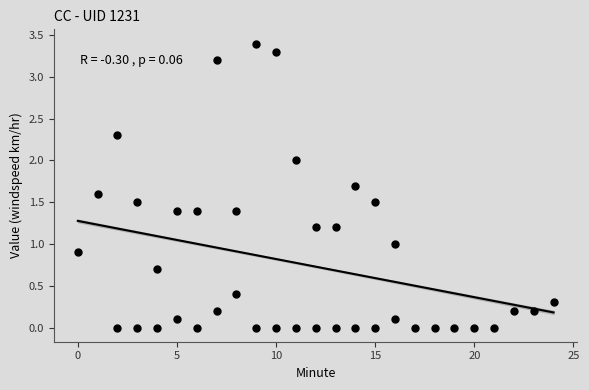

What is the range of X values (max minus min)?

24.0